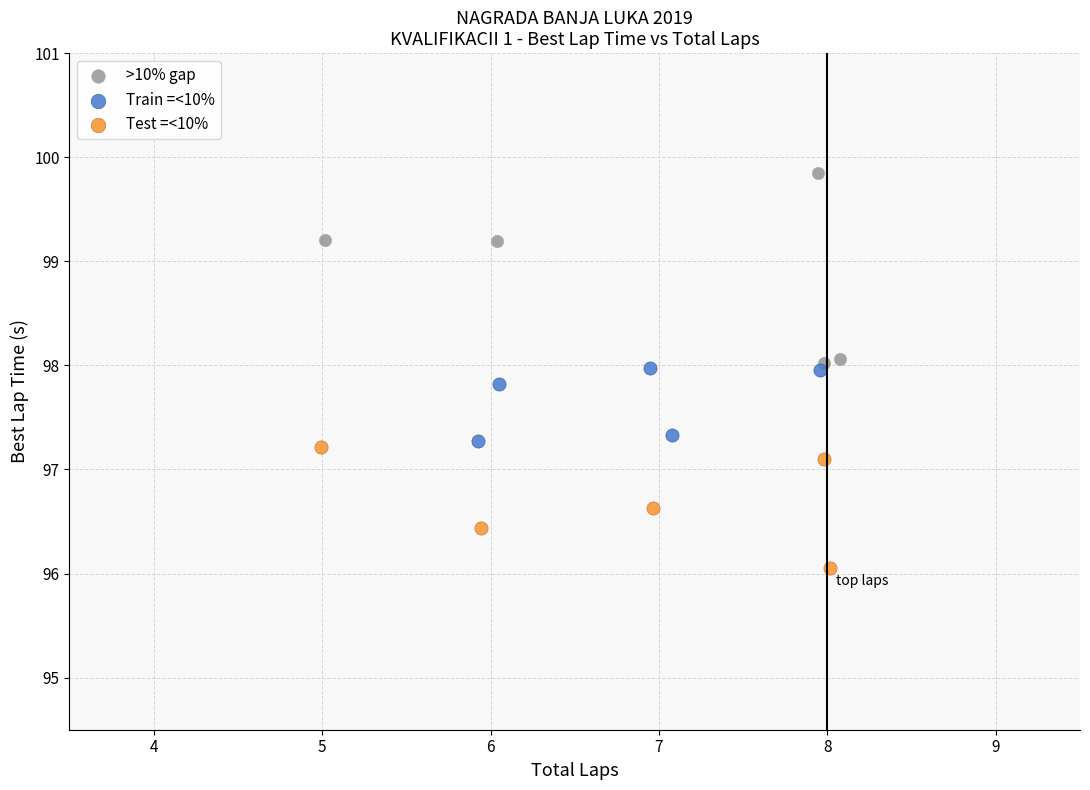

Which series has the largest Y range (max minus min)?

>10% gap